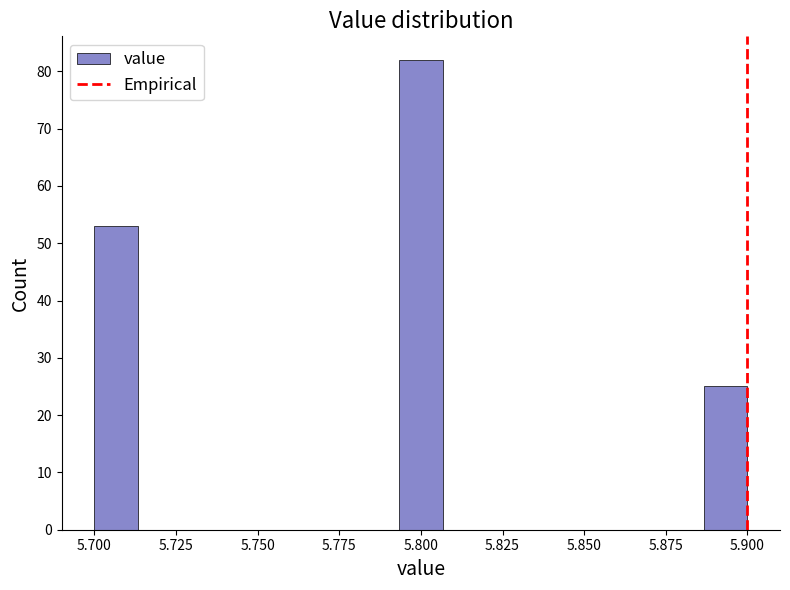

Read against the x-axis, roughly where is the centre of the tallest bar?

5.800